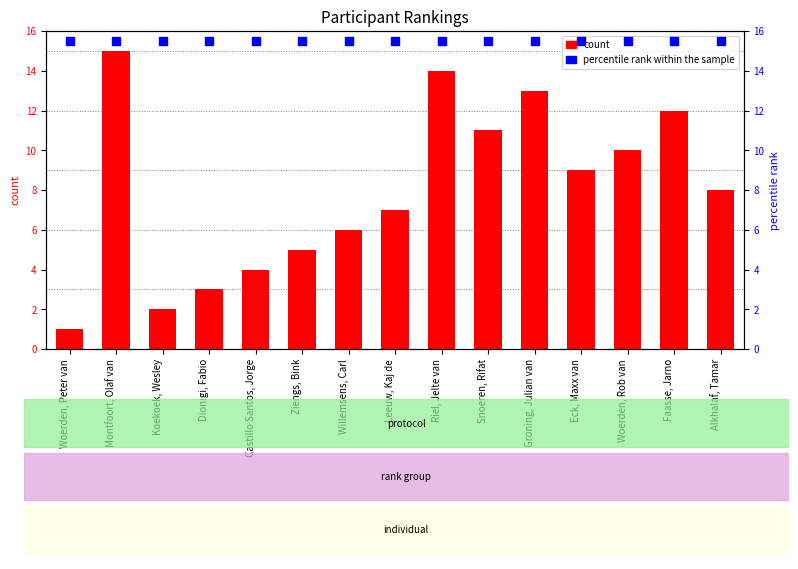

Which series contains the highest Y value?

percentile rank within the sample